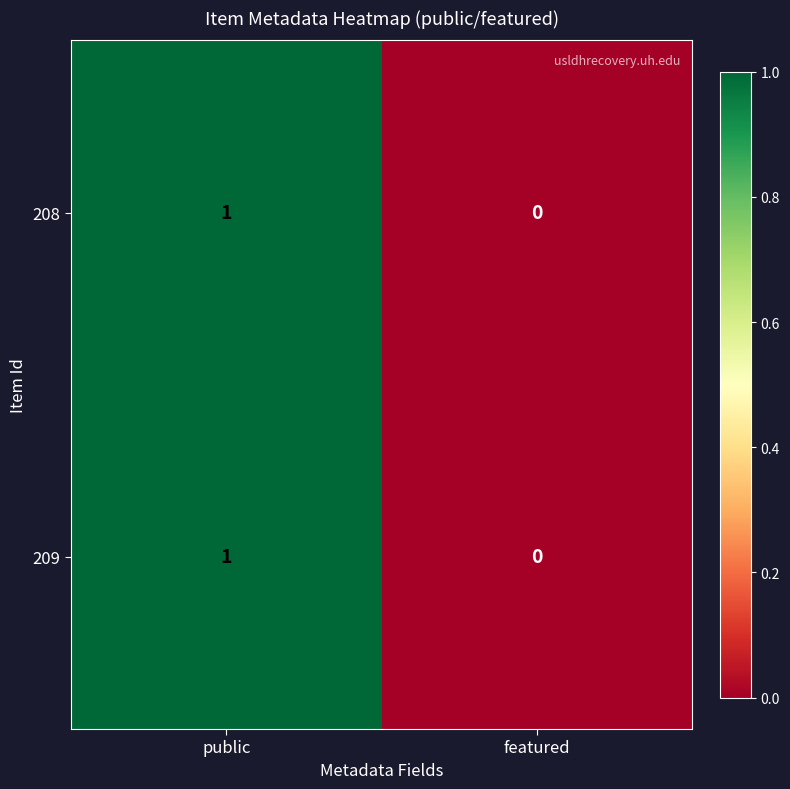

Rank the categories by 209 value from highest to lowest.

public, featured